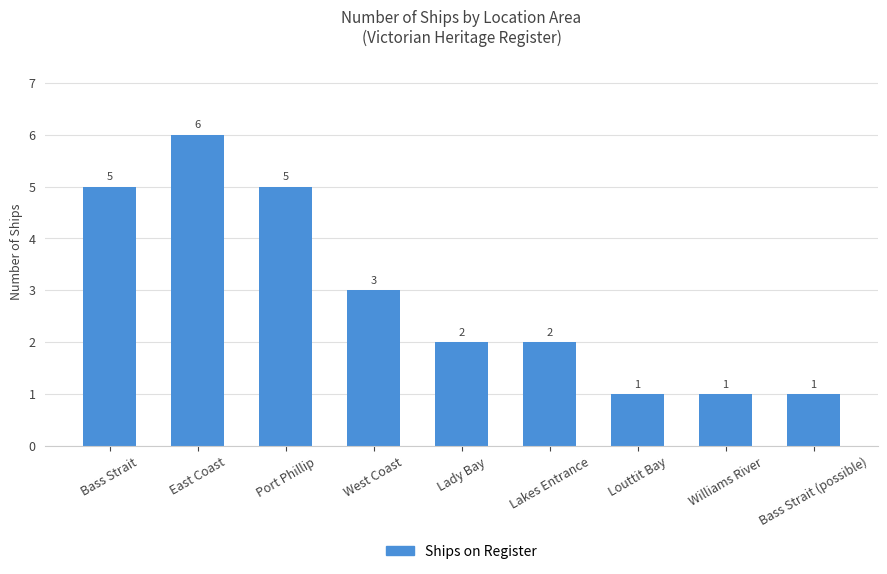

What is the minimum value shown in the chart?

1